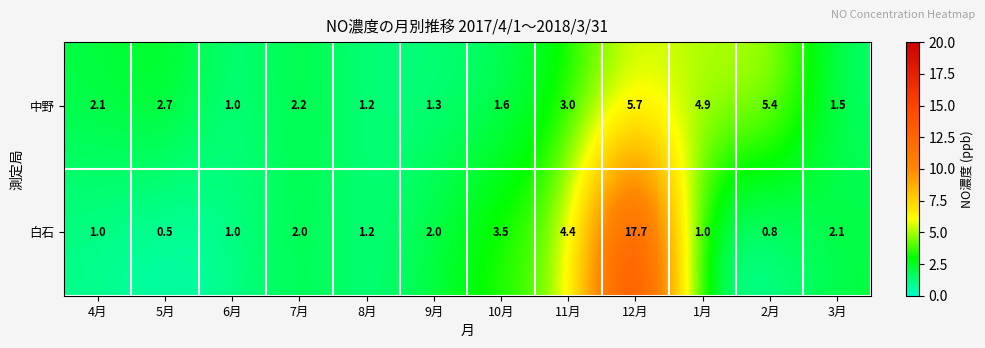

What is the difference between the maximum and minimum values in the 白石 series?

17.2